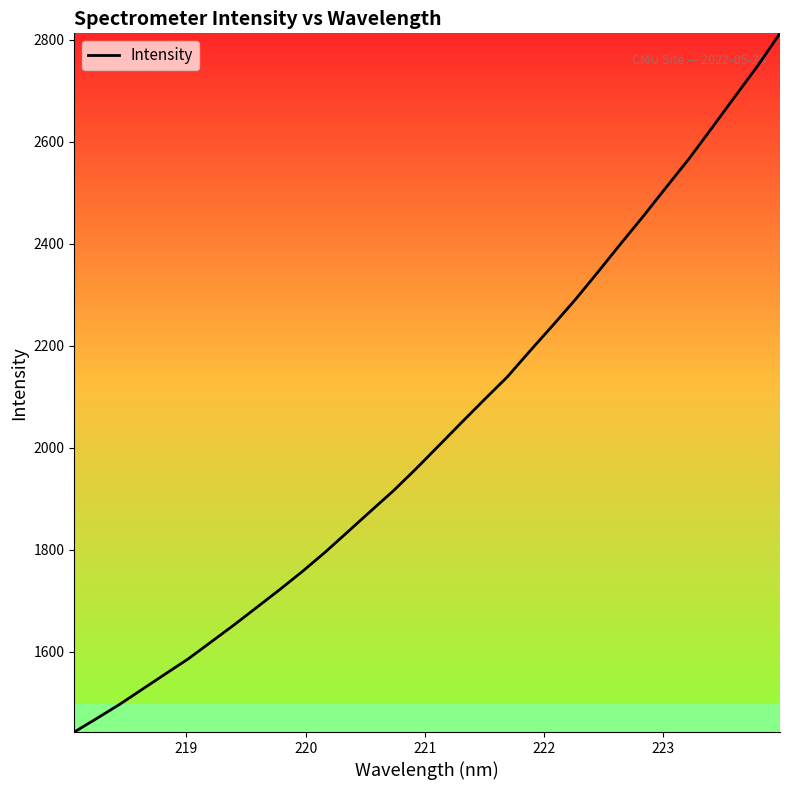

What is the difference between the maximum and minimum values?

1370.3